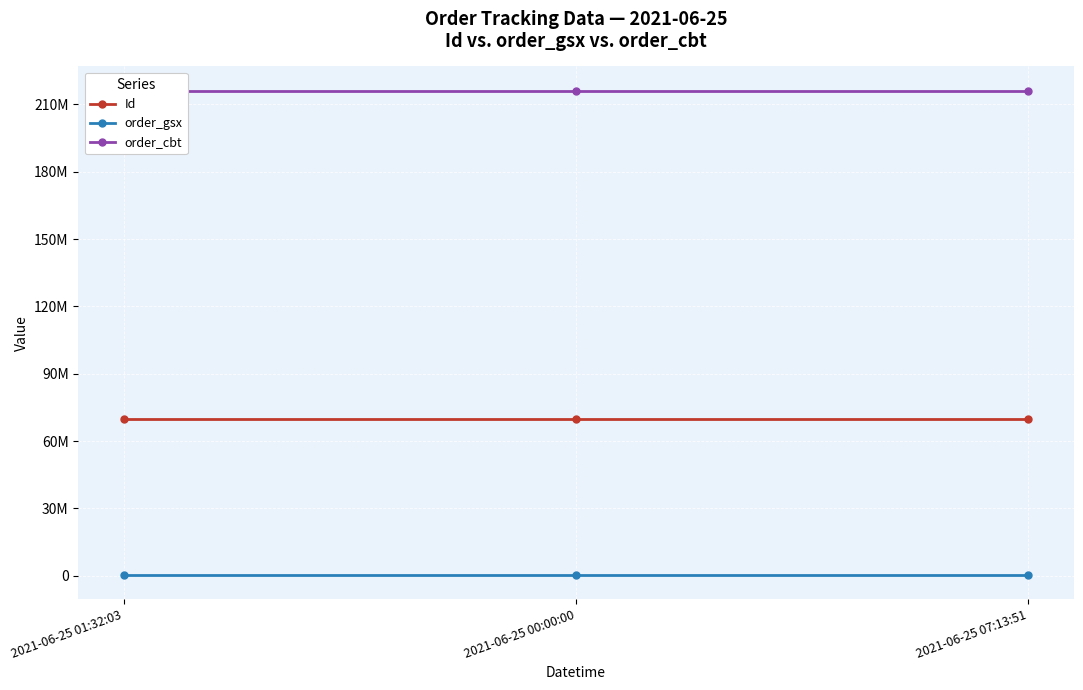

Count the Id values in the range 69859669 to 69859671.

3